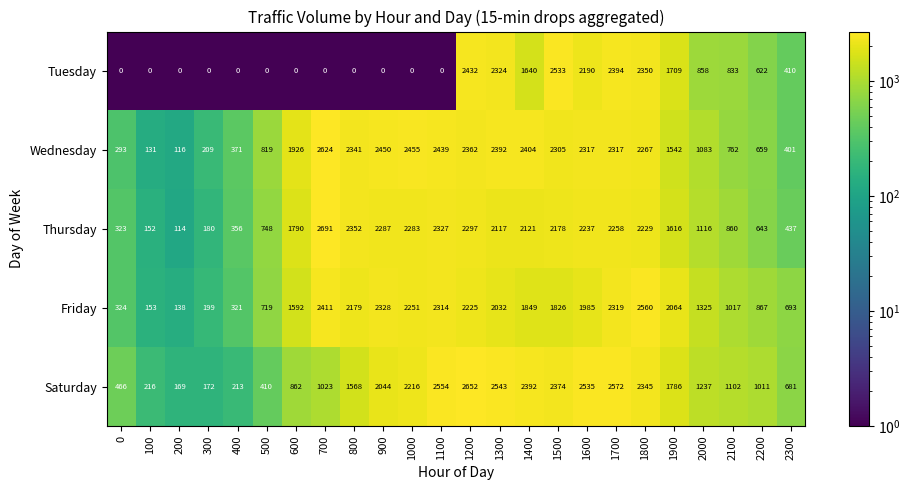

At which category is the sum across all series the highest?

1200